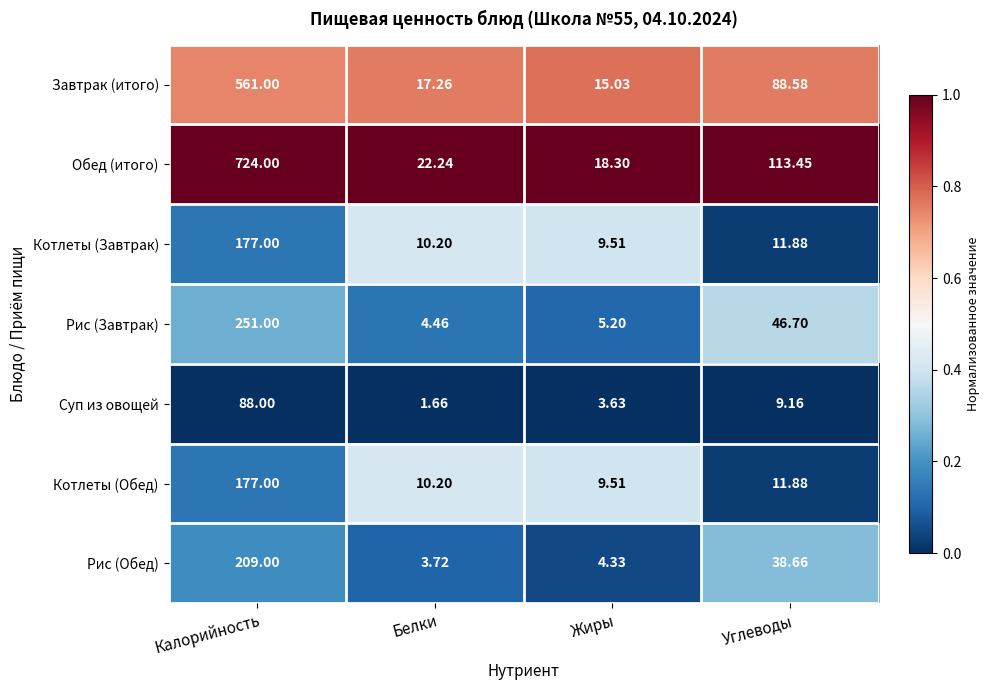

Which series has the widest spread of values?

Обед (итого)